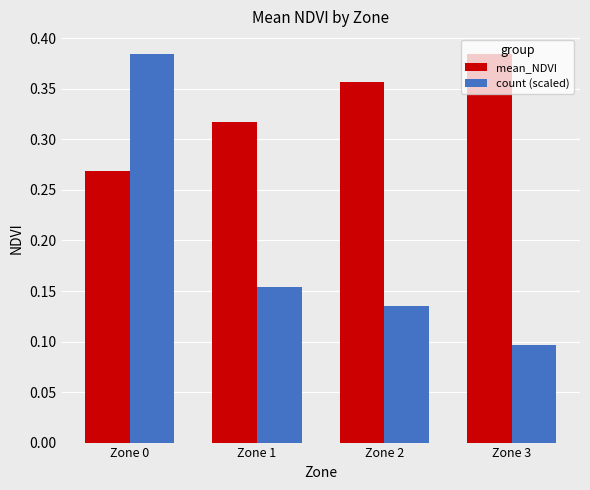

True or false: count (scaled) has a value of 0.1 at Zone 2.

True